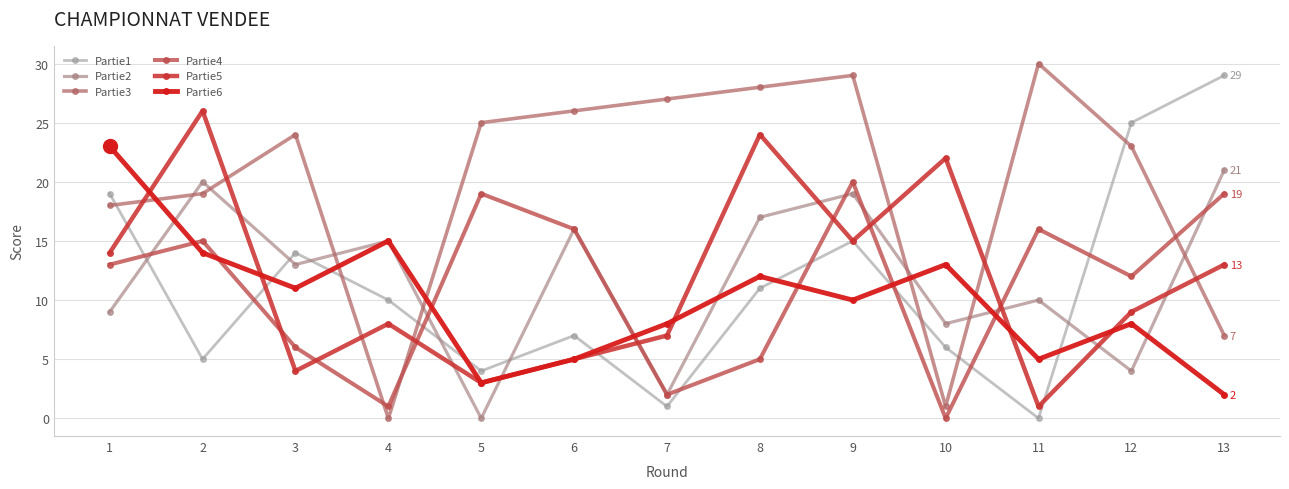

Is the value of Partie4 at 1 greater than the value of Partie5 at 2?

No